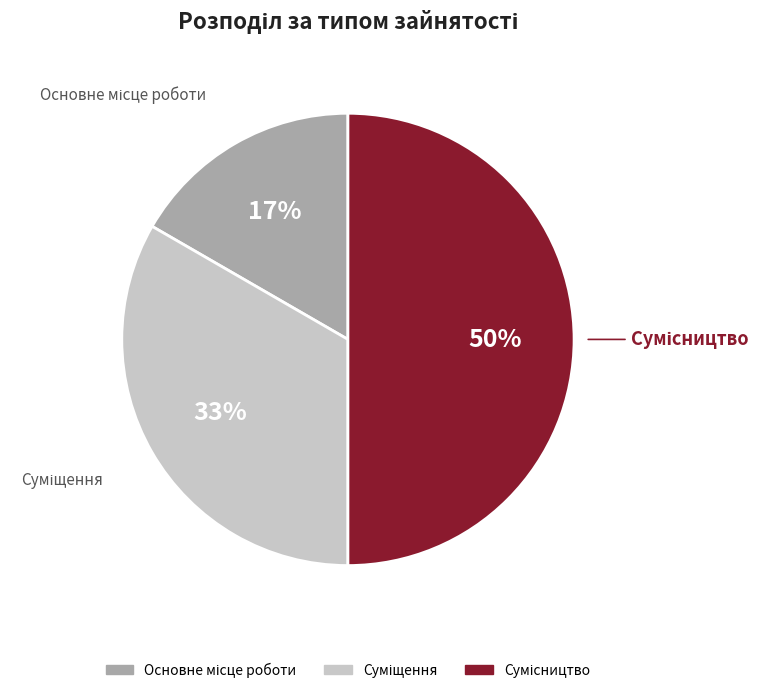

To the nearest percent, what is the average slice percentage?

33%